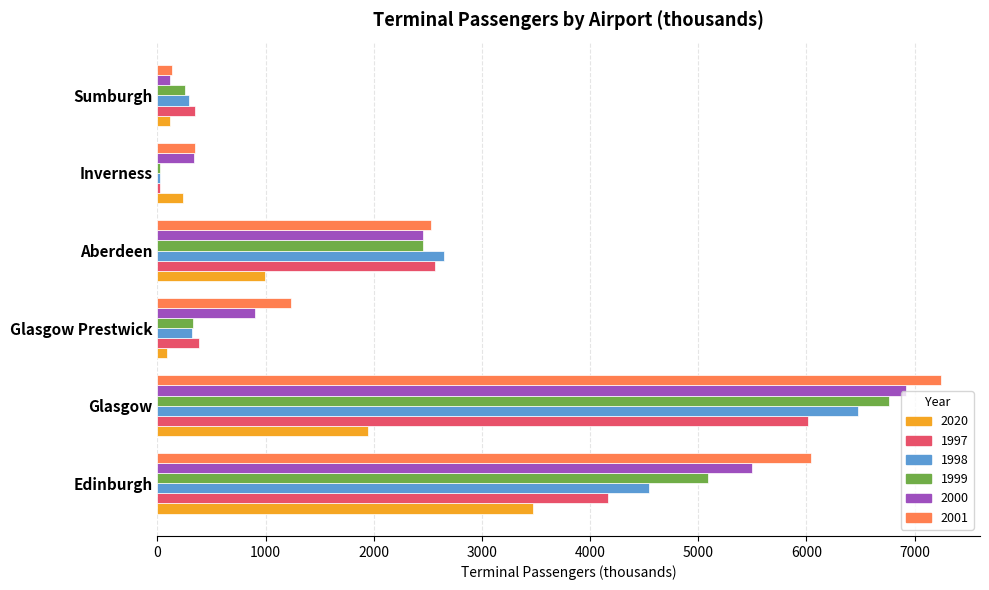

At which category is the sum across all series the highest?

Glasgow